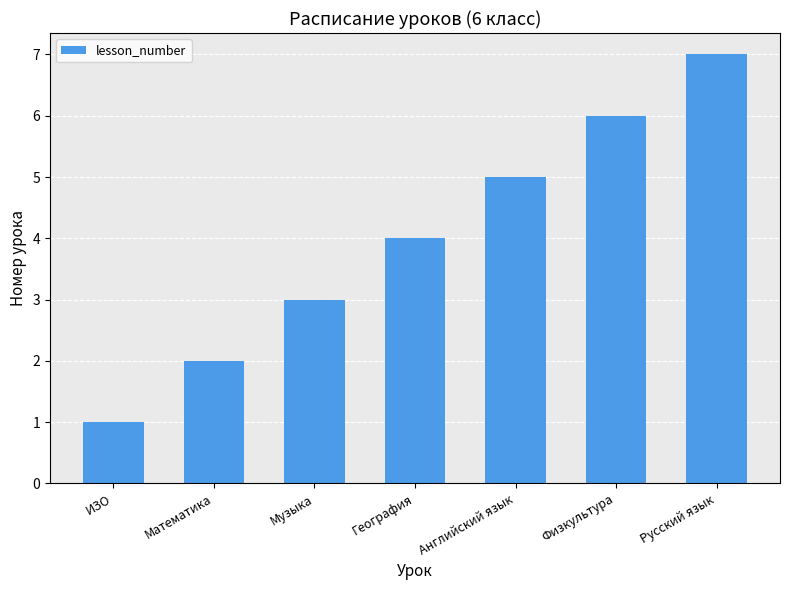

What is the minimum value shown in the chart?

1